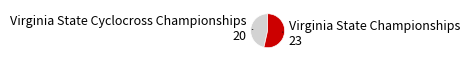

Is there any slice that represents more than half of the pie?

Yes